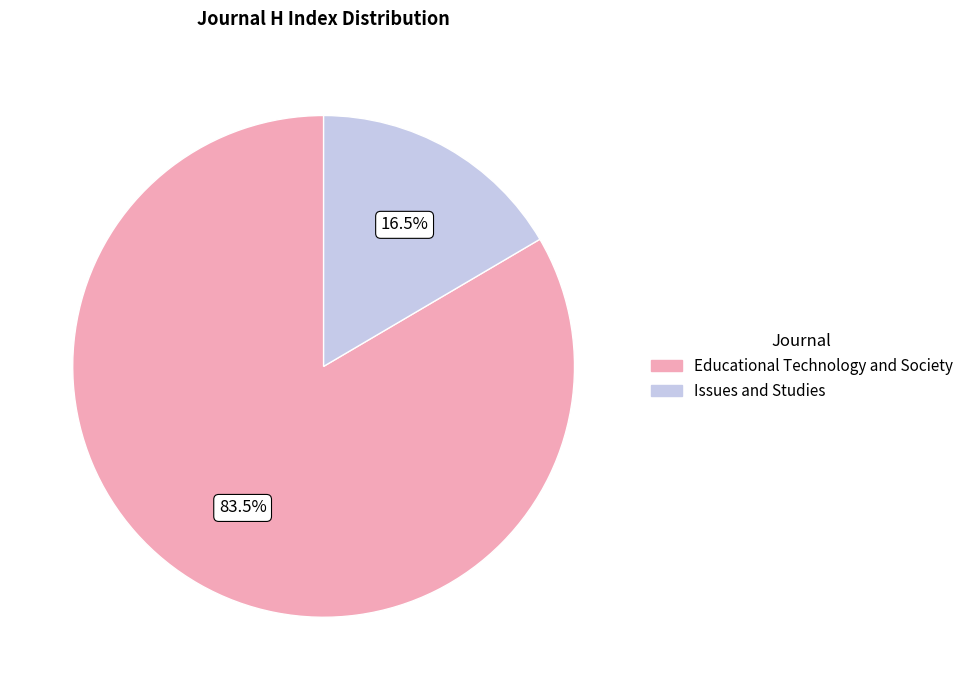

Rank the categories by value from highest to lowest.

Educational Technology and Society, Issues and Studies